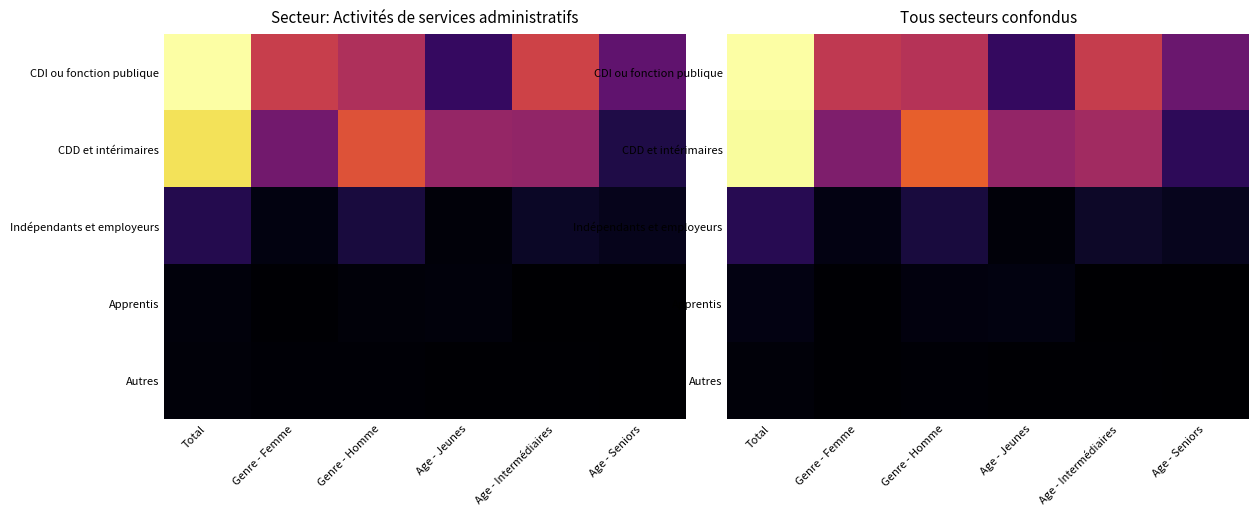

What is the total value across all series at Genre - Homme?

45800.8